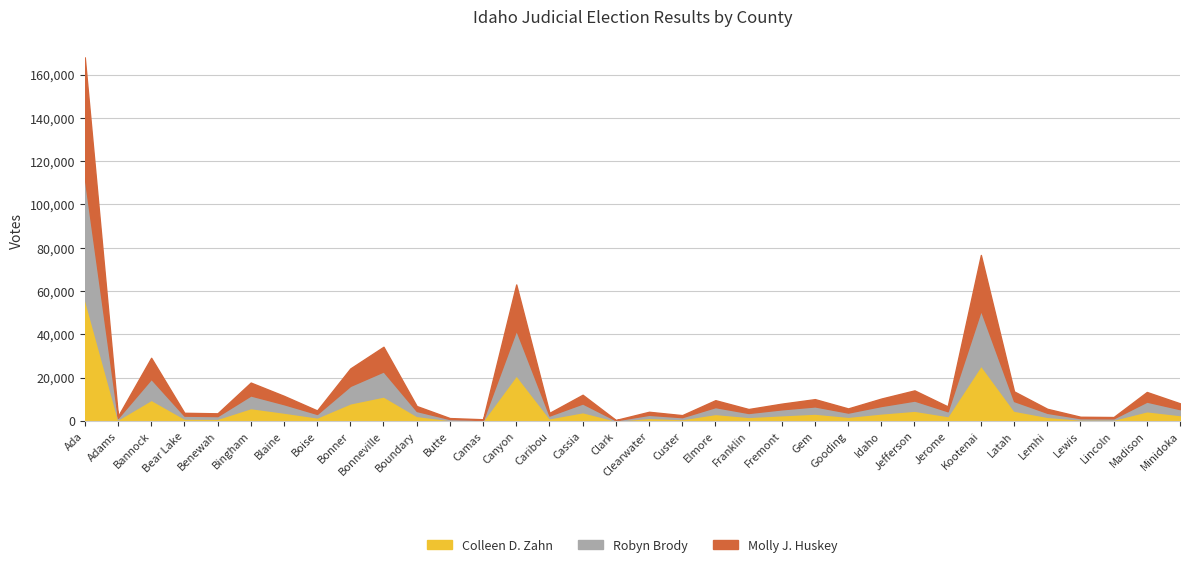

List the series in order of their peak value, highest first.

Colleen D. Zahn, Molly J. Huskey, Robyn Brody